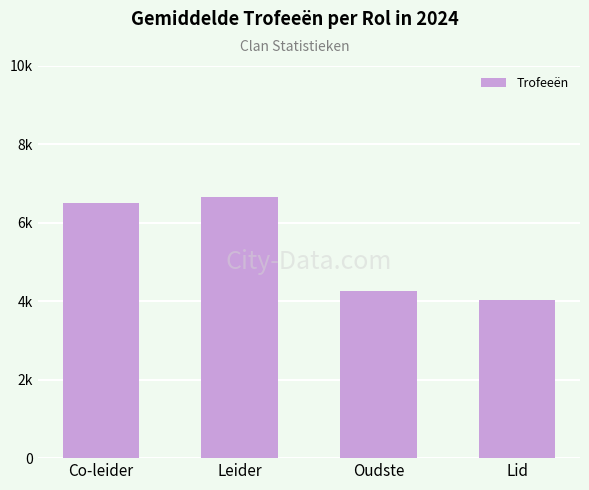

Does the chart contain any negative values?

No